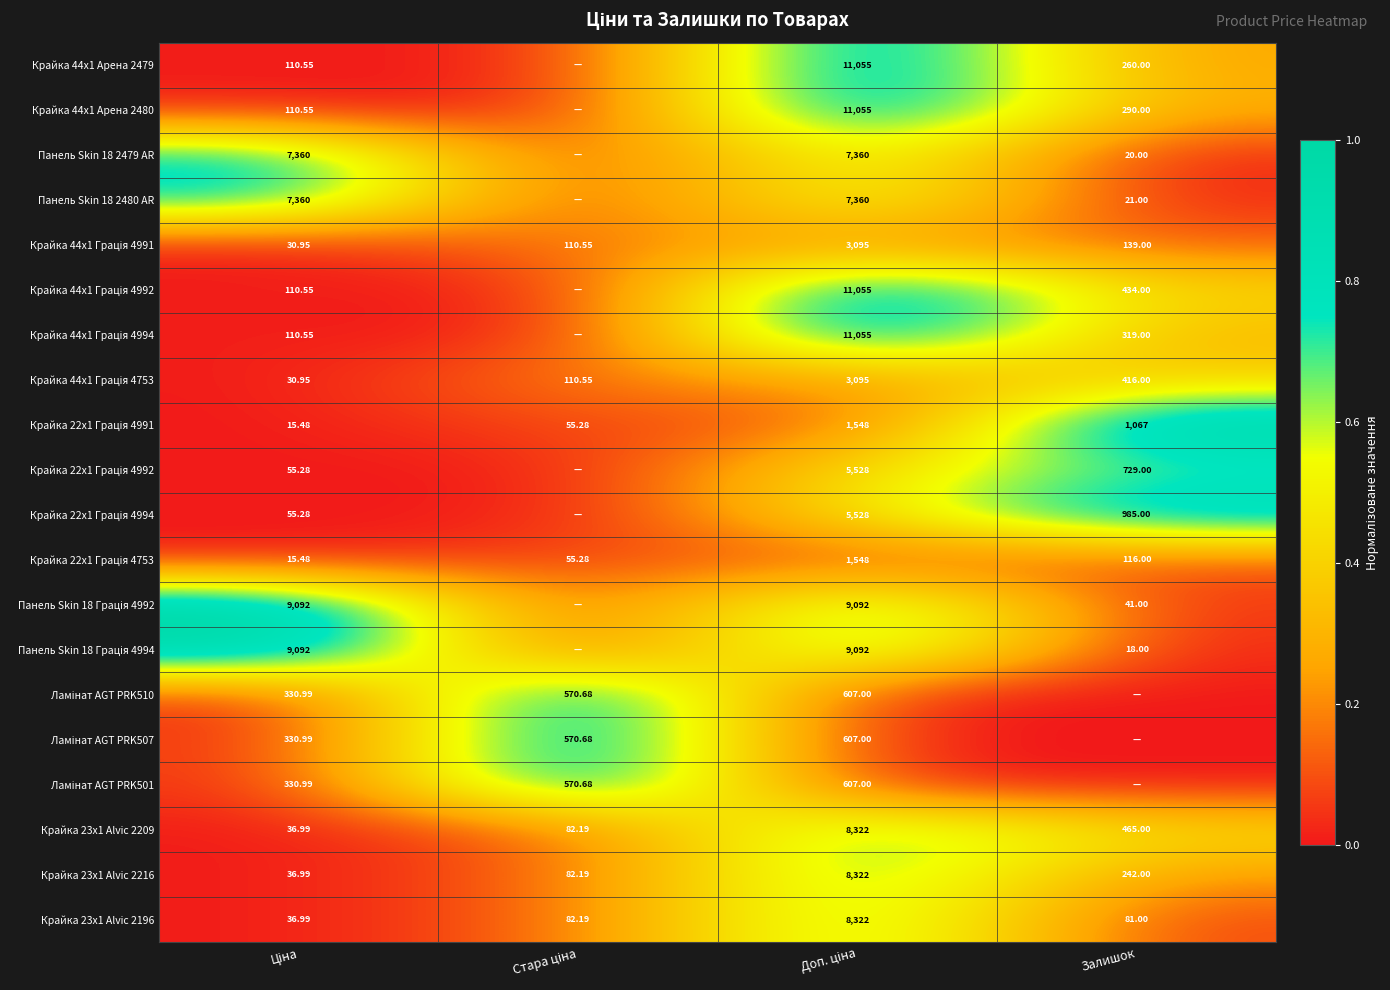

Rank the series at Залишок from lowest to highest value.

Ламінат AGT PRK510, Ламінат AGT PRK507, Ламінат AGT PRK501, Панель Skin 18 Грація 4994, Панель Skin 18 2479 AR, Панель Skin 18 2480 AR, Панель Skin 18 Грація 4992, Крайка 23x1 Alvic 2196, Крайка 22x1 Грація 4753, Крайка 44x1 Грація 4991, Крайка 23x1 Alvic 2216, Крайка 44x1 Арена 2479, Крайка 44x1 Арена 2480, Крайка 44x1 Грація 4994, Крайка 44x1 Грація 4753, Крайка 44x1 Грація 4992, Крайка 23x1 Alvic 2209, Крайка 22x1 Грація 4992, Крайка 22x1 Грація 4994, Крайка 22x1 Грація 4991